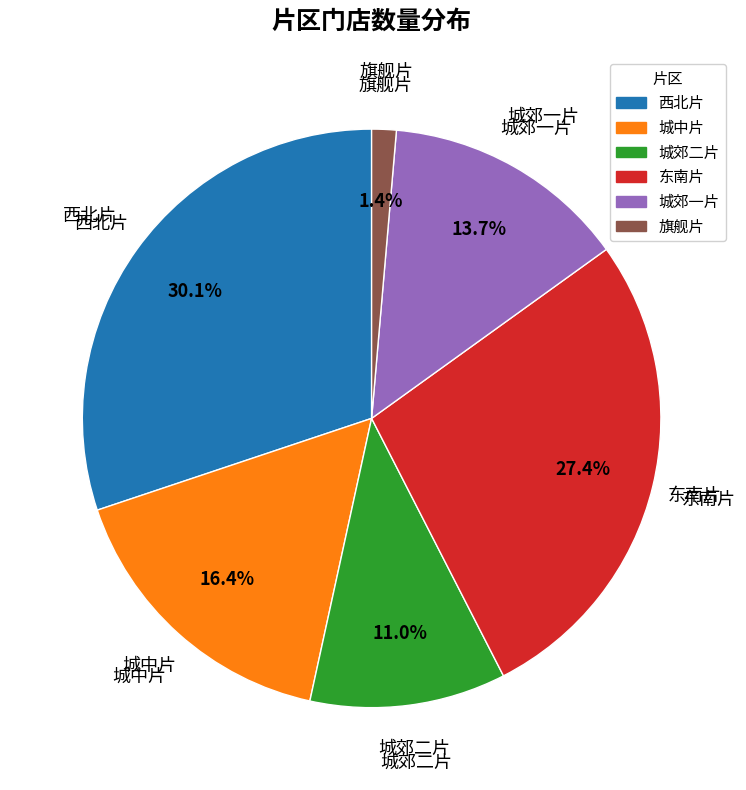

To the nearest percent, what is the difference between the 城郊二片 and 城中片 slice percentages?

5%